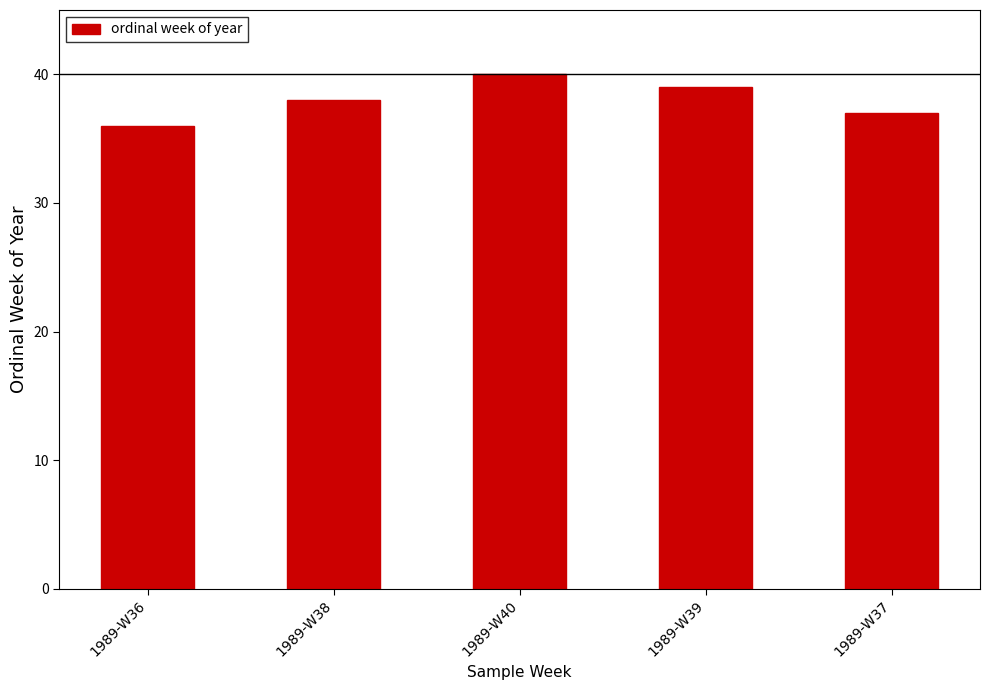

What is the label of the 5th bar from the left?

1989-W37